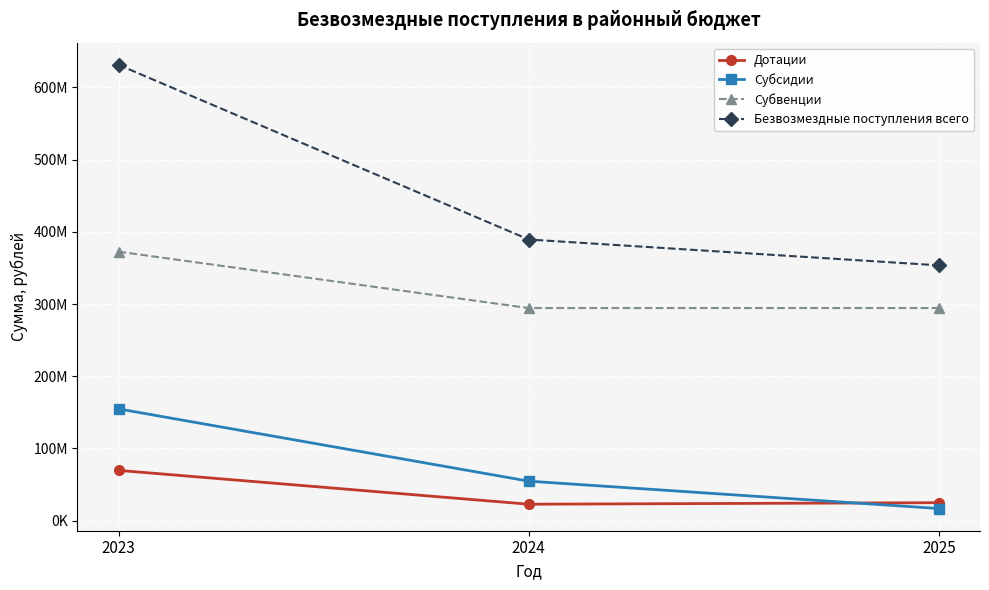

What is the difference between the Субсидии values at 2025 and 2023?

138065050.6